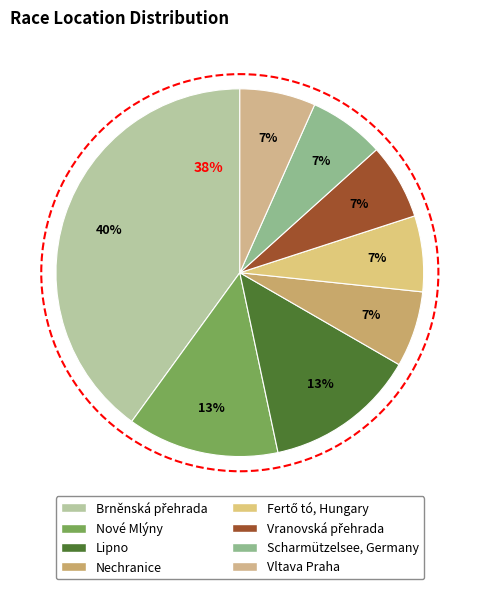

What is the total percentage of Brněnská přehrada and Nechranice?

46.7%